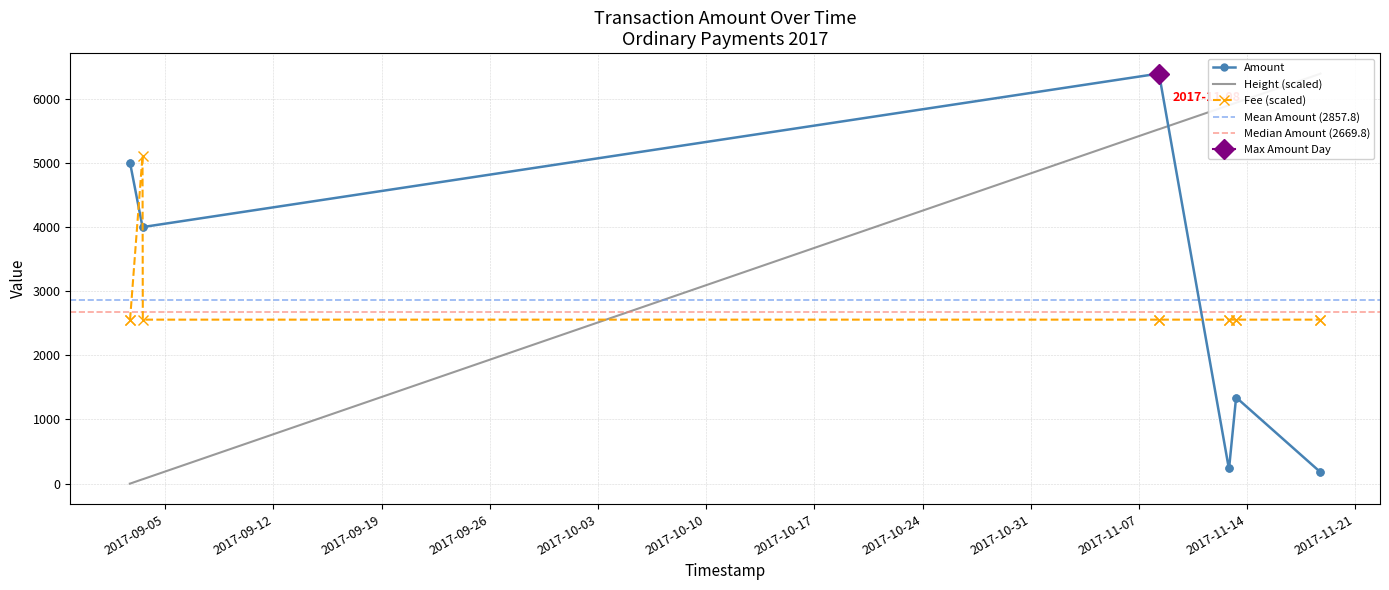

Which series has the widest spread of values?

Height